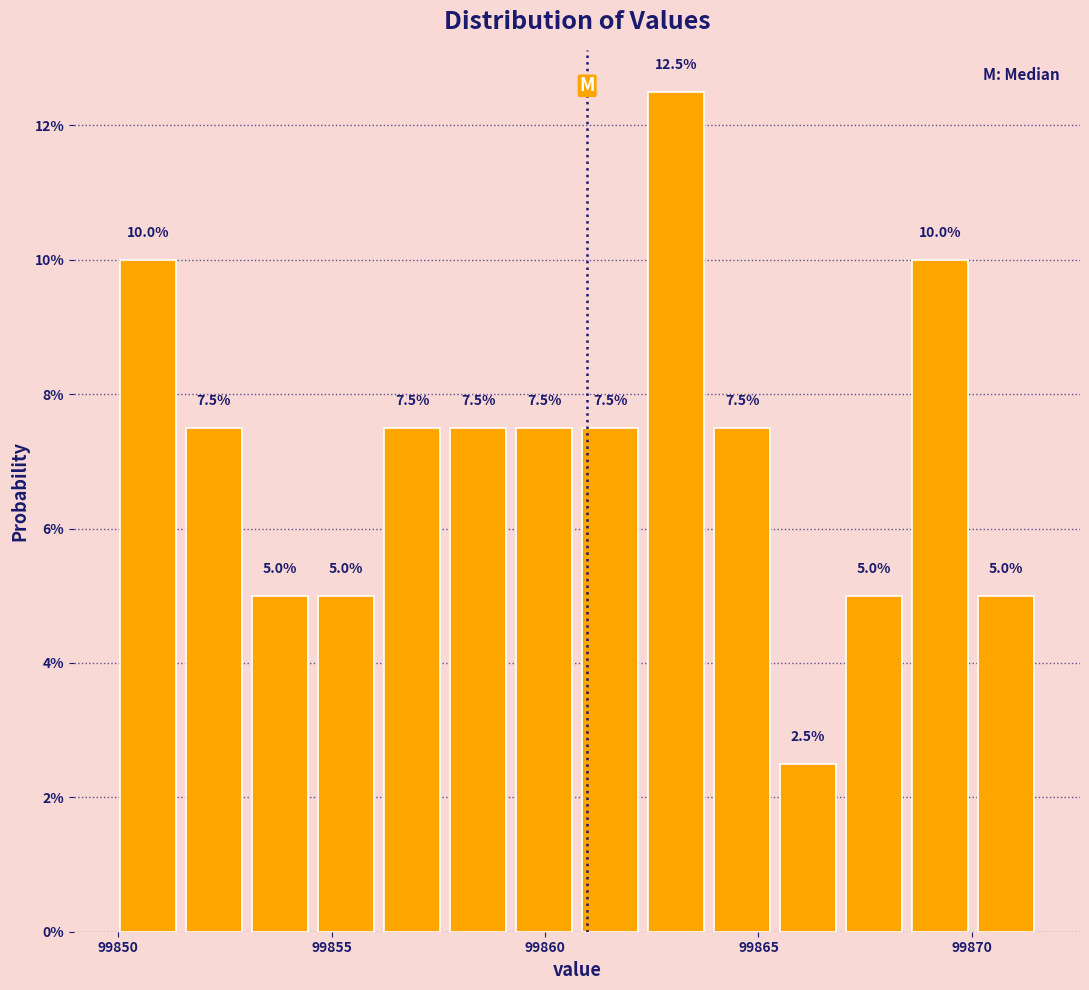

Read against the x-axis, roughly where is the centre of the tallest bar?

99863.0